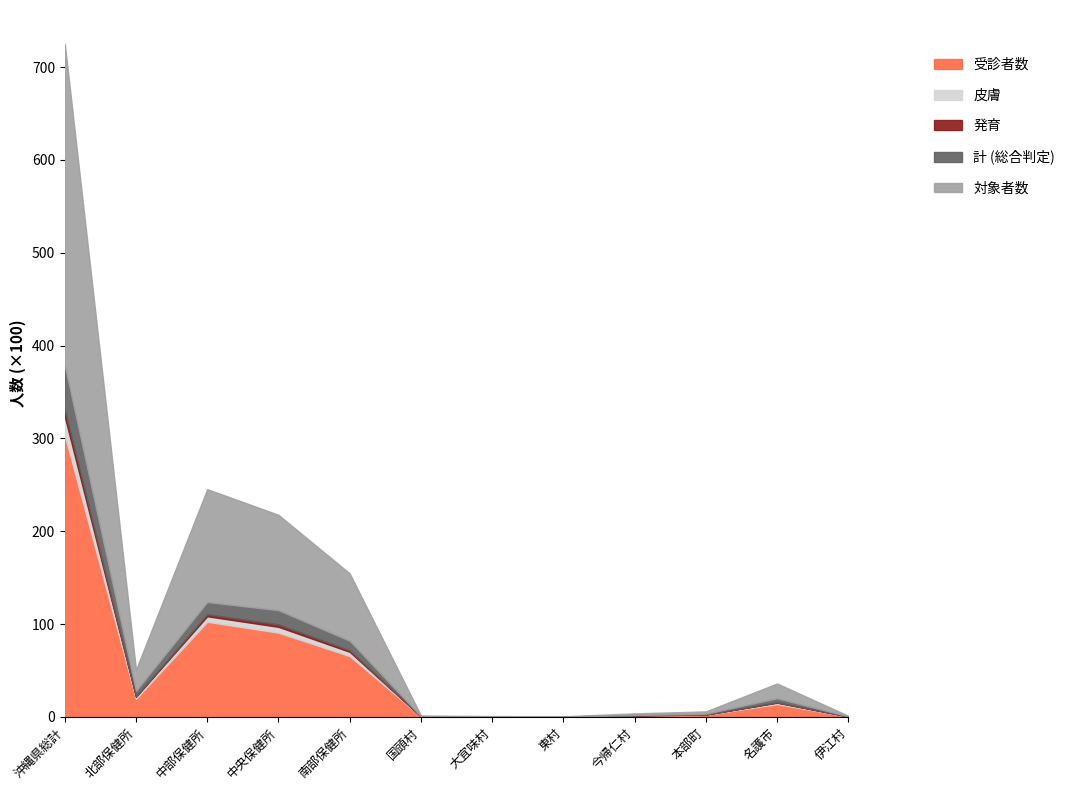

Which series has the largest range (max minus min)?

対象者数